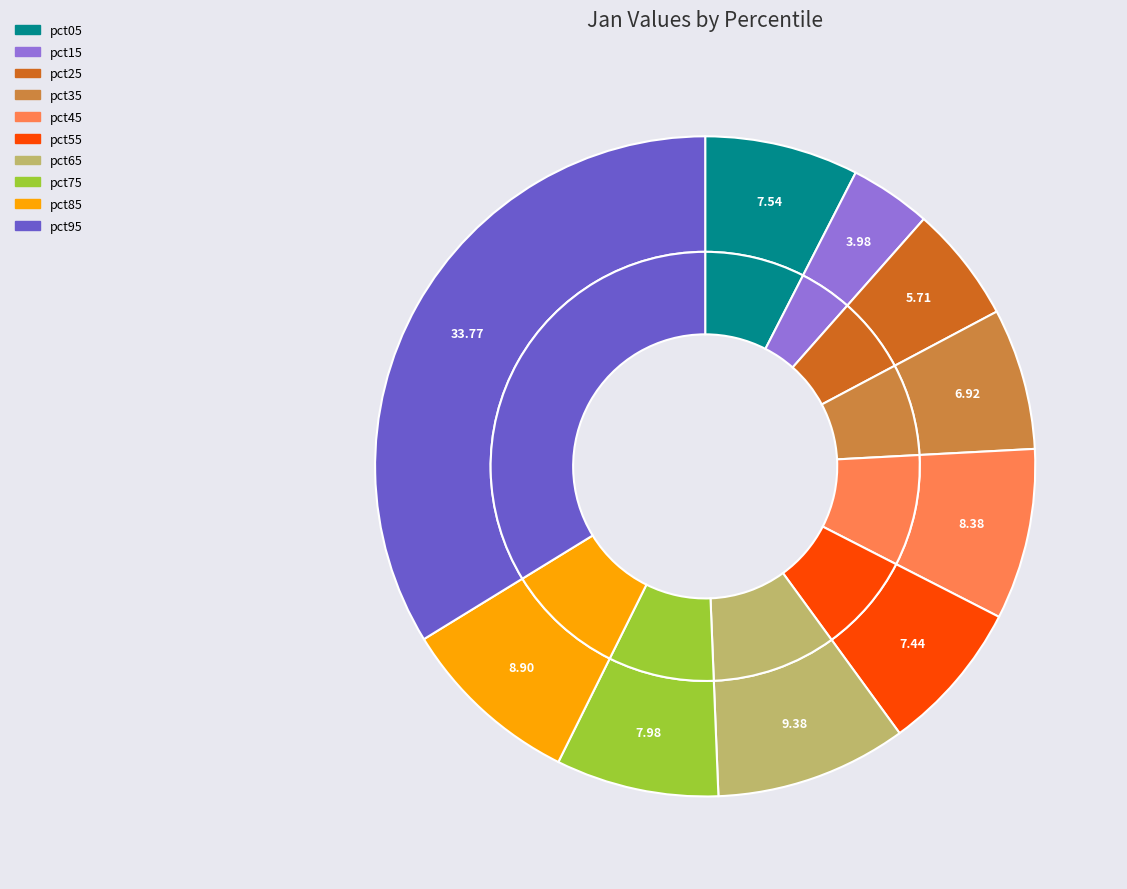

Count the number of slices in the pie.

10